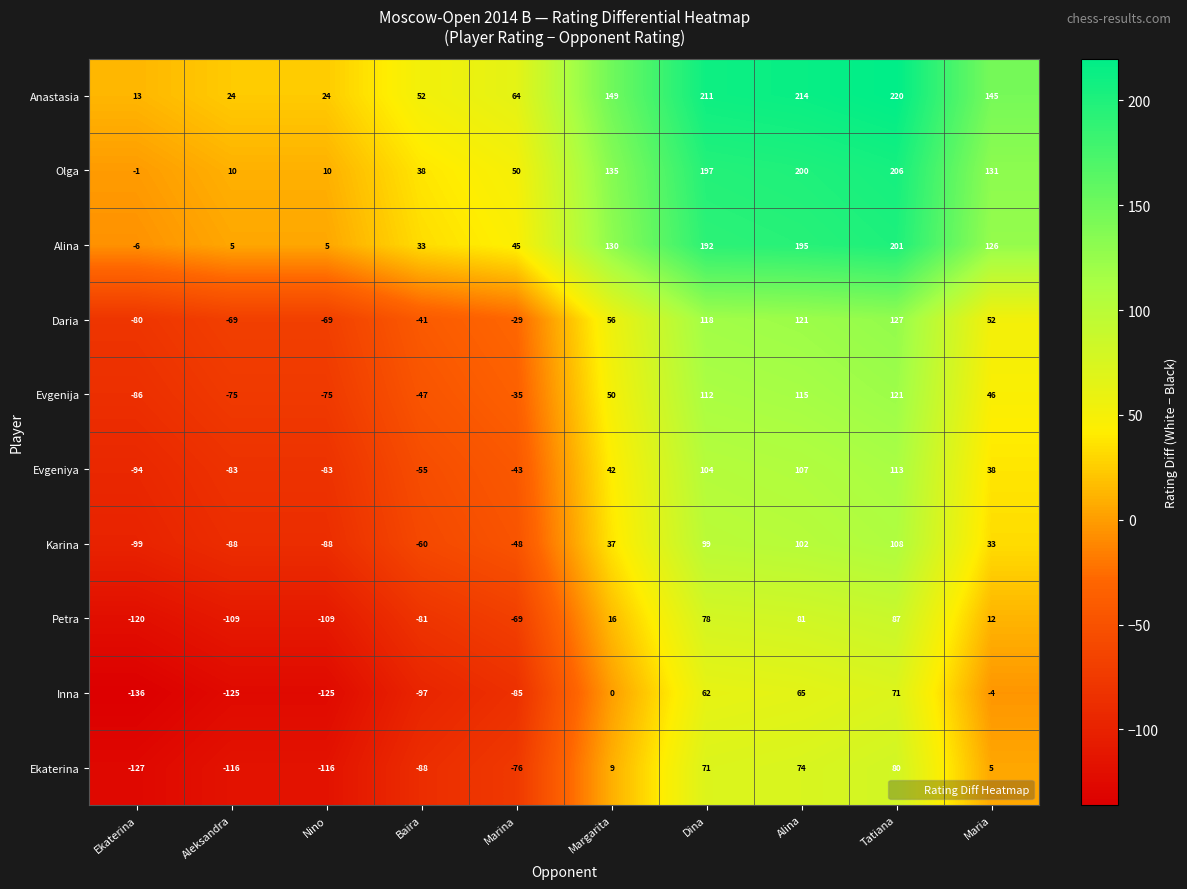

What is the spread (max minus min) of values at Nino?

149